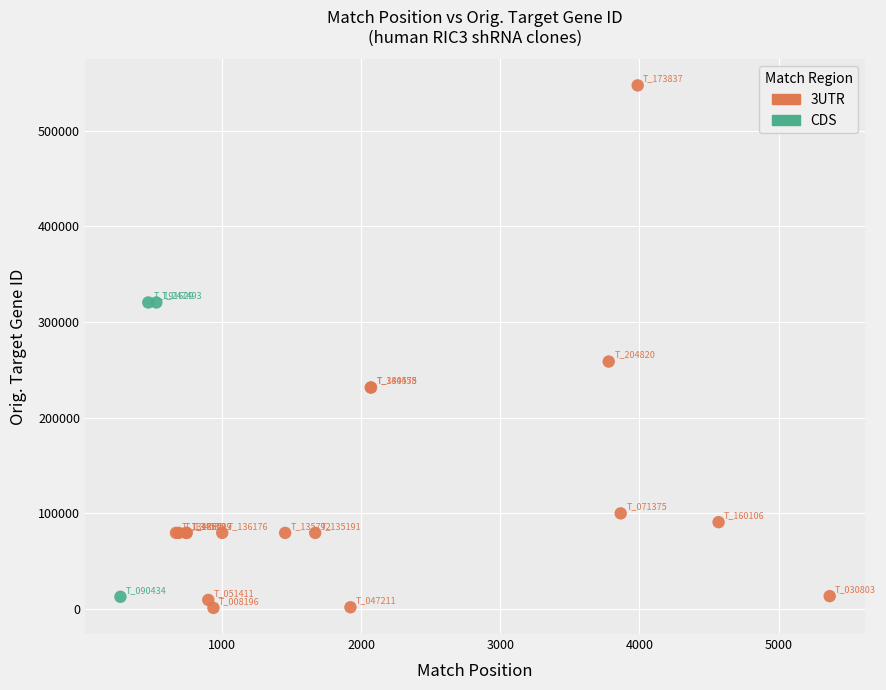

Which series has the largest Y range (max minus min)?

3UTR